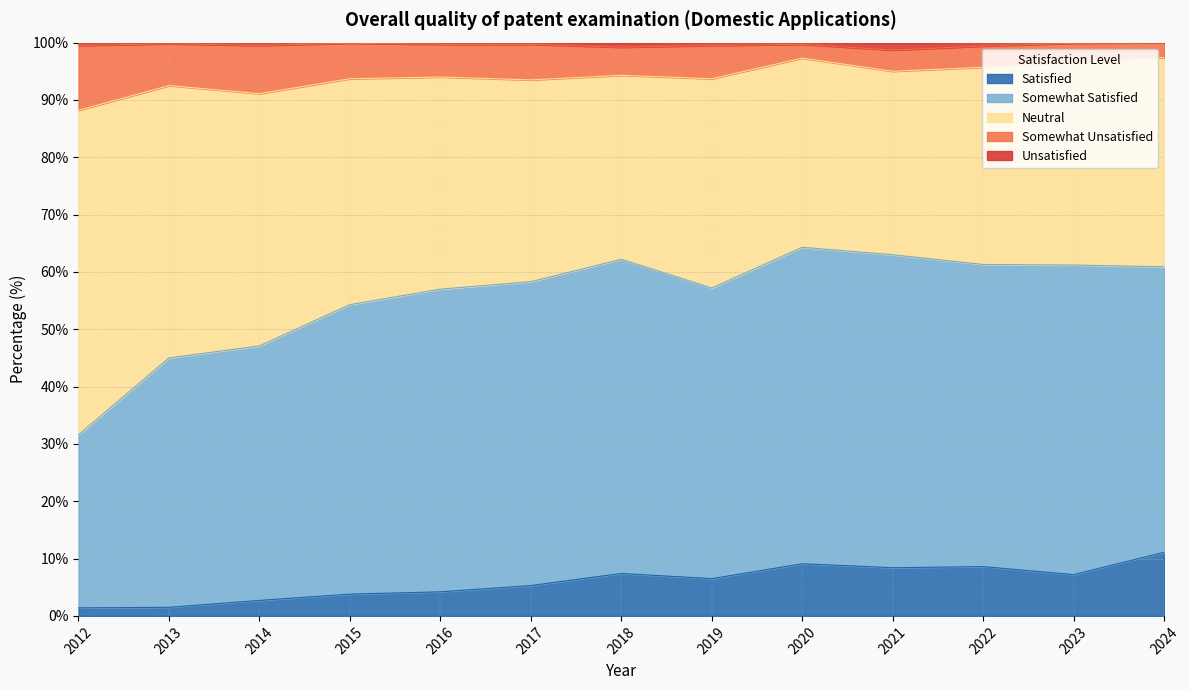

What is the highest value of the Satisfied series?

11.1